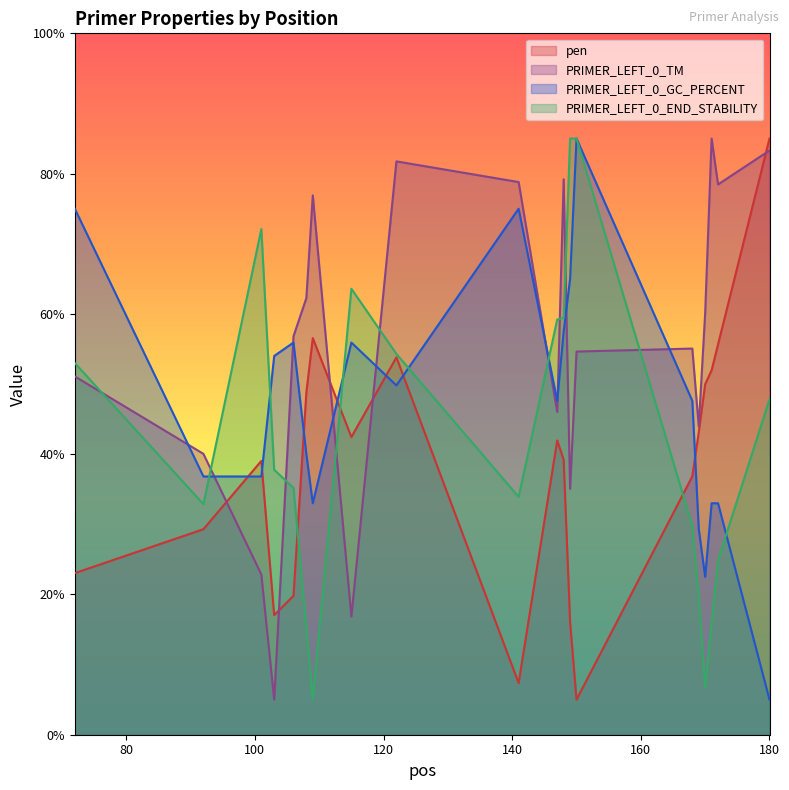

Reading left to right, list all the values displayed in this chart.

pen: 23.0	29.3	39.0	17.1	19.8	48.8	56.6	42.4	53.8	7.4	42.0	39.2	16.1	5.0	36.8	43.1	50.0	52.0	55.7	85.0
PRIMER_LEFT_0_TM: 51.1	40.0	22.8	5.0	56.8	62.3	76.9	16.8	81.7	78.8	46.0	79.2	35.1	54.6	55.1	44.0	60.2	85.0	78.5	83.3
PRIMER_LEFT_0_GC_PERCENT: 75.0	36.8	36.8	54.0	55.9	40.0	33.0	55.9	49.8	75.0	47.6	57.5	65.0	85.0	47.6	29.3	22.5	33.0	33.0	5.0
PRIMER_LEFT_0_END_STABILITY: 53.0	32.9	72.1	37.8	35.2	15.3	5.0	63.6	54.3	33.9	59.2	59.5	85.0	85.0	29.8	19.7	6.8	15.8	24.9	47.8